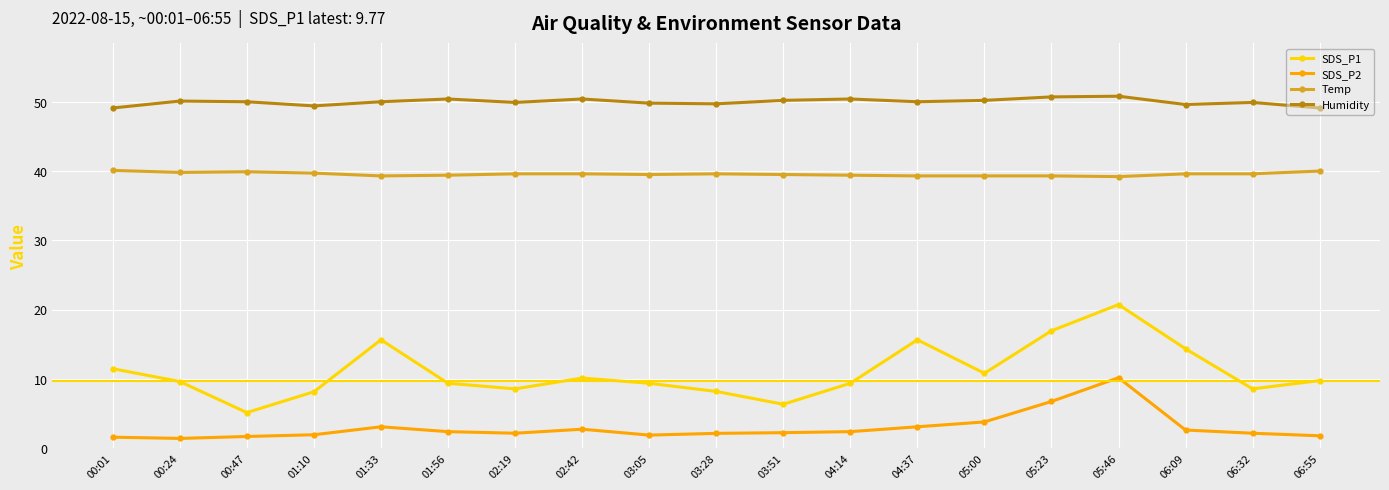

At which category does SDS_P1 reach its first local peak?

01:33